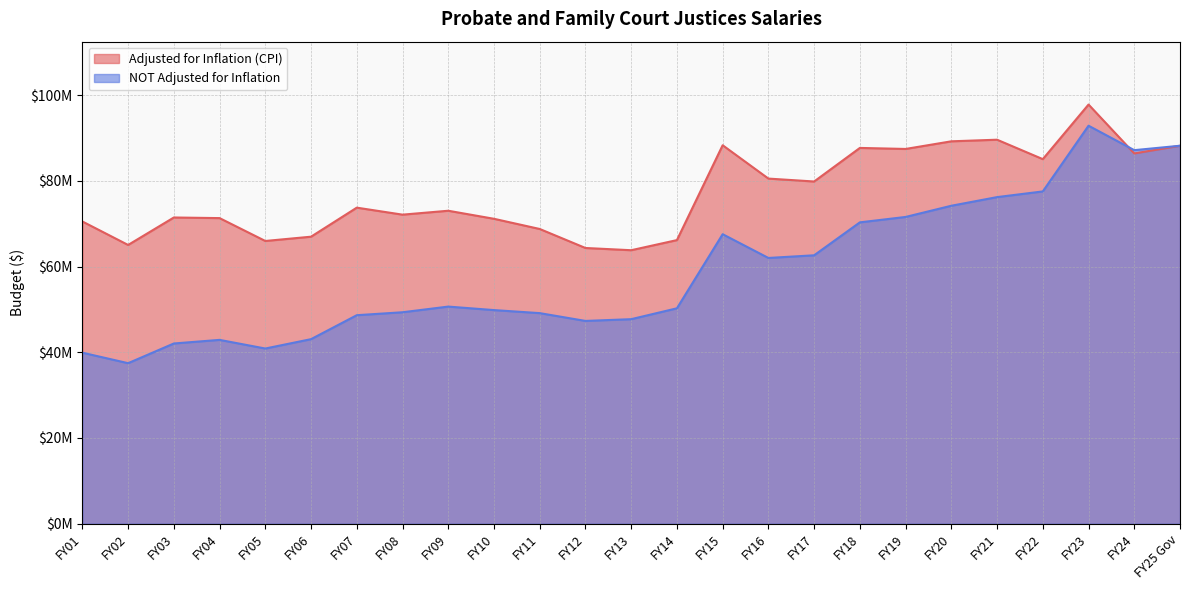

The value of Adjusted for Inflation (CPI) at FY11 is 118226723. True or false?

False